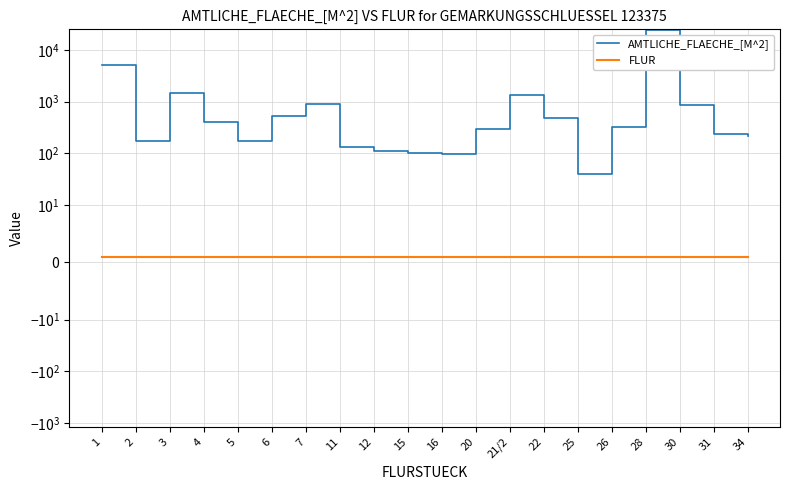

Rank the series by their average value, from highest to lowest.

AMTLICHE_FLAECHE_[M^2], FLUR